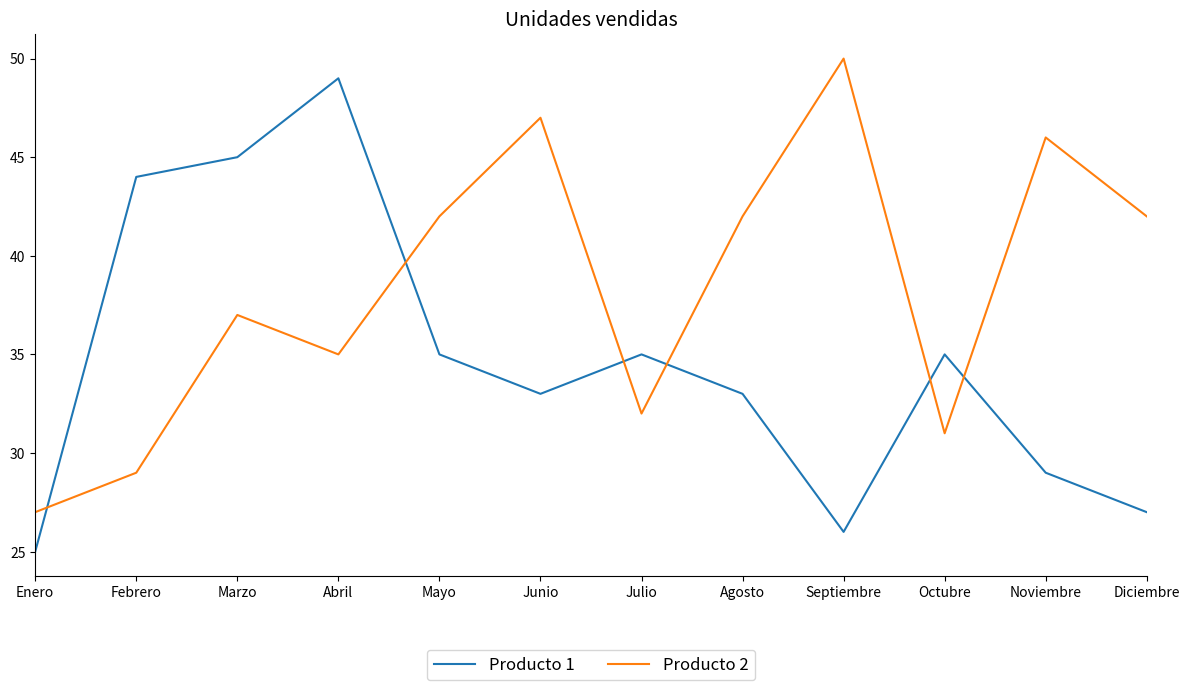

What is the sum of the Producto 2 values at Enero and Julio?

59